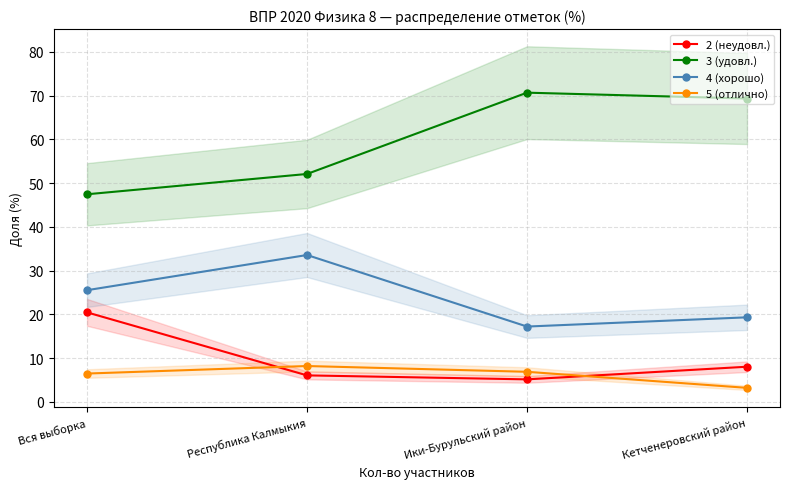

Rank the series by their maximum value, from lowest to highest.

5 (отлично), 2 (неудовл.), 4 (хорошо), 3 (удовл.)